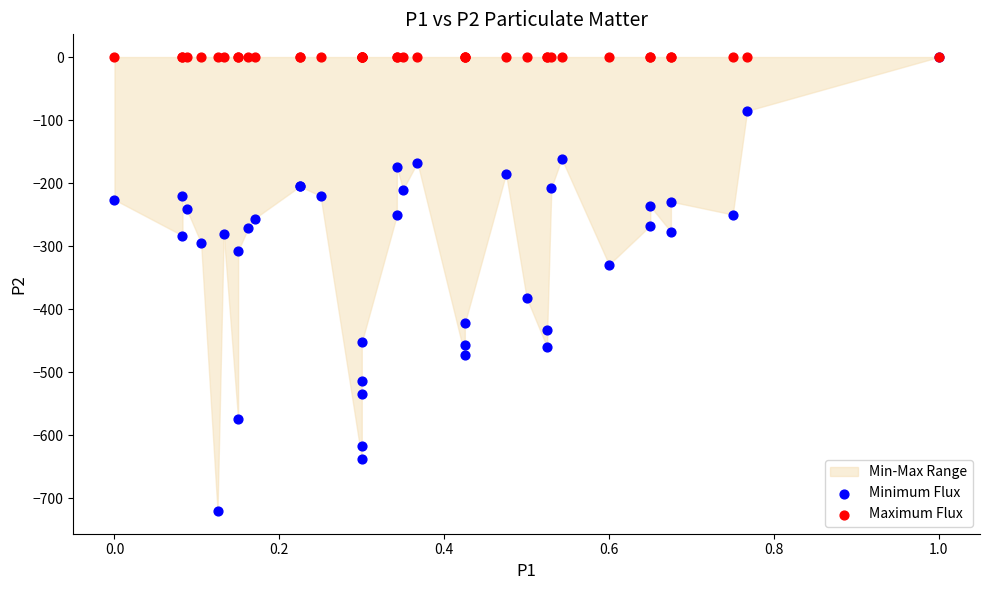

In the Minimum Flux series, what Y value is closest to -360?

-382.4